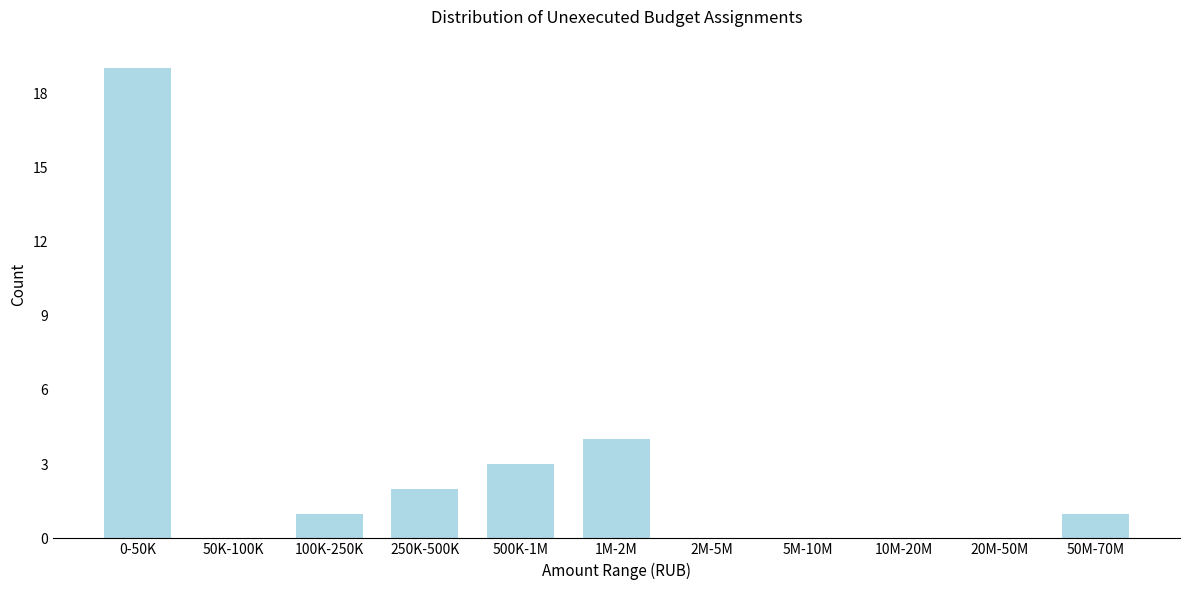

Reading left to right, transcribe all the data shown in this chart.

0-50K=19	50K-100K=0	100K-250K=1	250K-500K=2	500K-1M=3	1M-2M=4	2M-5M=0	5M-10M=0	10M-20M=0	20M-50M=0	50M-70M=1